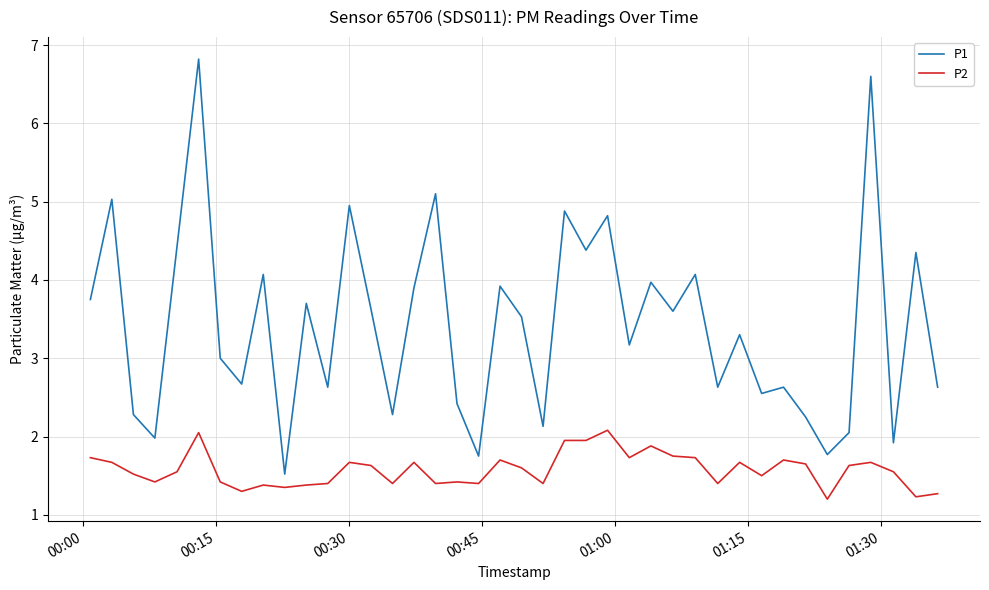

Which series has the largest total across all categories?

P1